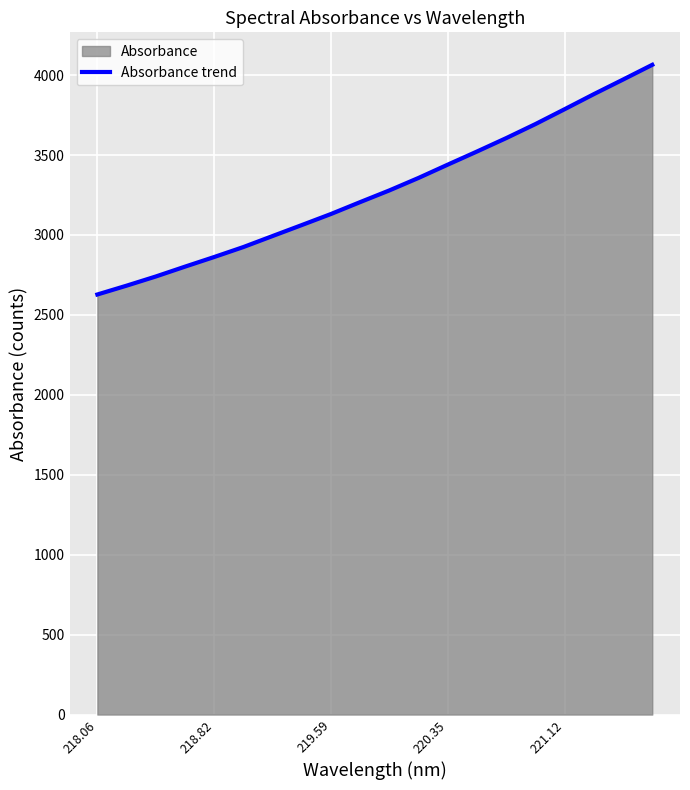

True or false: the data shows 3440.3 at 220.35.

True